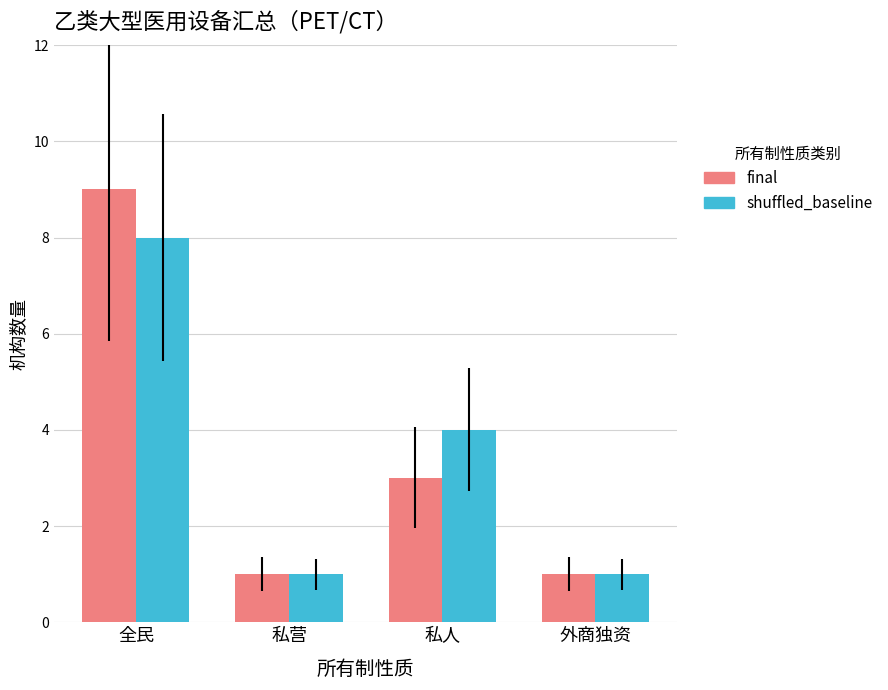

Reading left to right, transcribe all the data shown in this chart.

final: 全民=9	私营=1	私人=3	外商独资=1
shuffled_baseline: 全民=8	私营=1	私人=4	外商独资=1